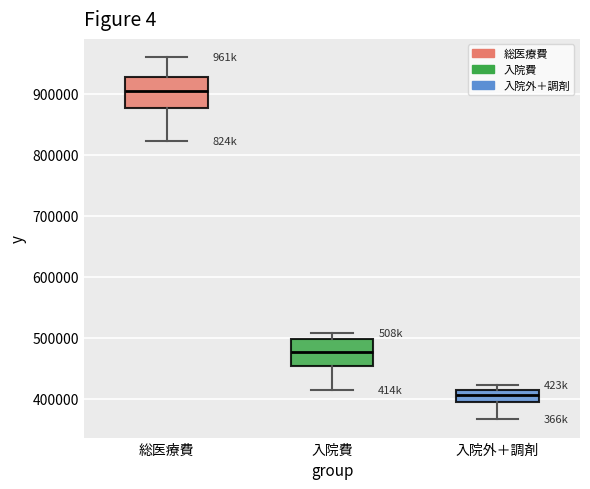

Where is the upper edge of the box for 入院外＋調剤 on the y-axis? The values are not printed on the chart, so give them approximately, as read against the axis.

410000